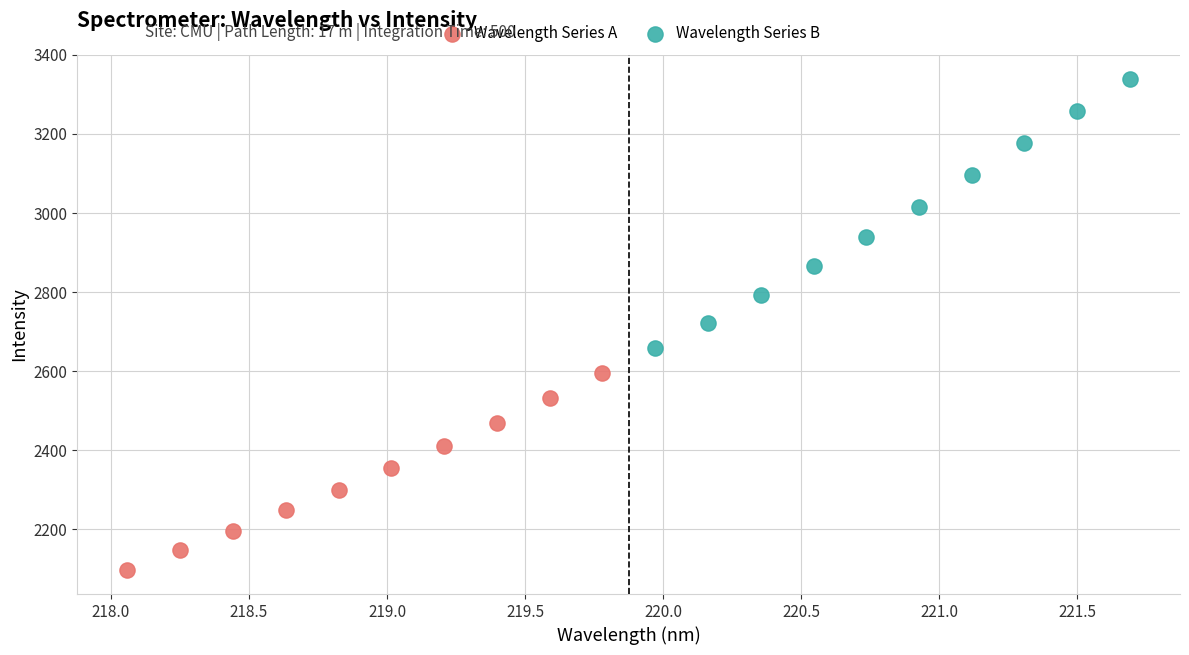

Which series has the largest Y range (max minus min)?

Wavelength Series B